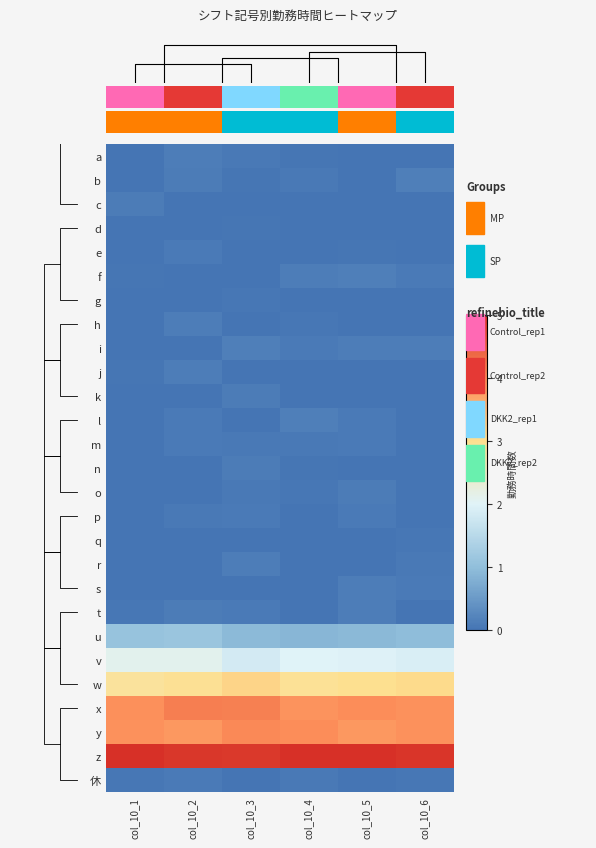

What is the total value across all series at col_10_3?

20.0